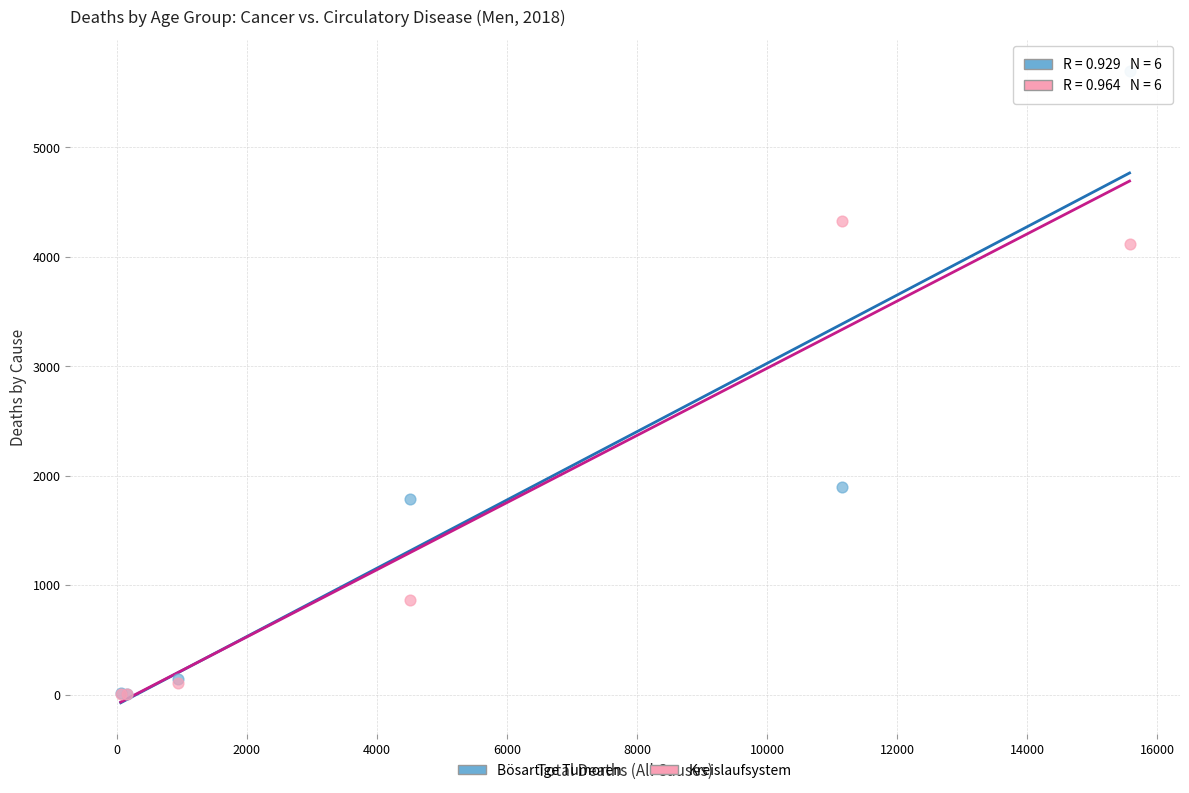

In the Kreislaufsystem series, what Y value is closest to 2164?

867